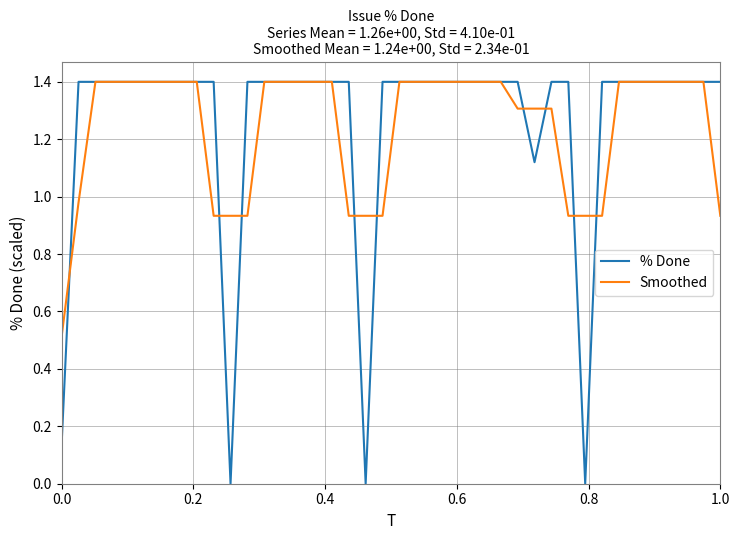

Which series has the largest range (max minus min)?

% Done